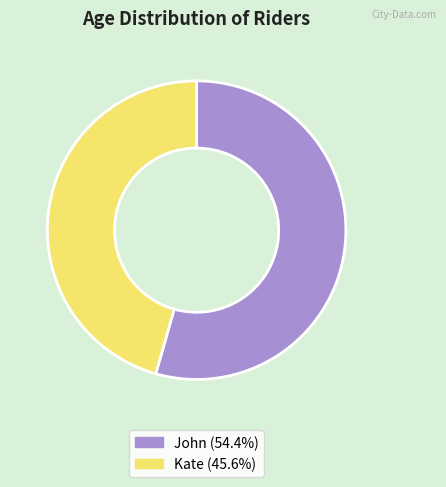

Is it true that Kate is 46% of the pie?

True